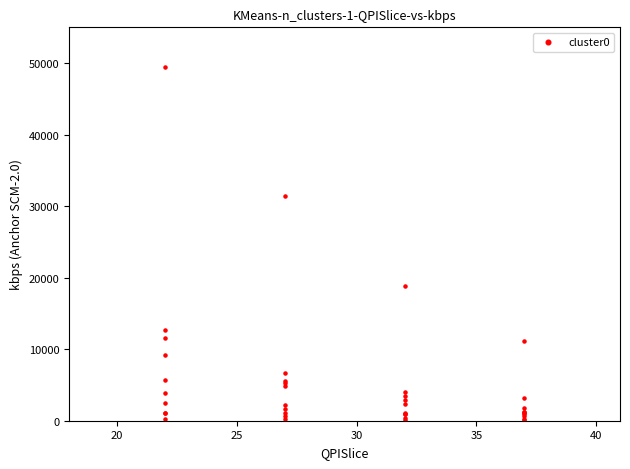

What Y value in the scatter plot is closest to 24747?

18836.2